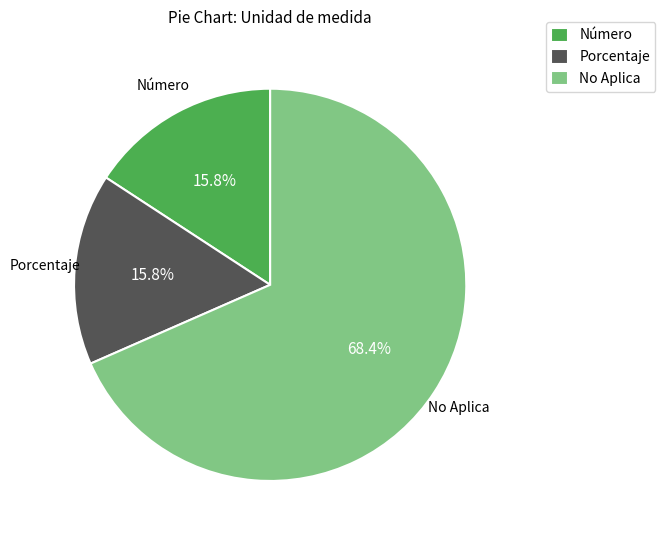

Count the number of slices in the pie.

3